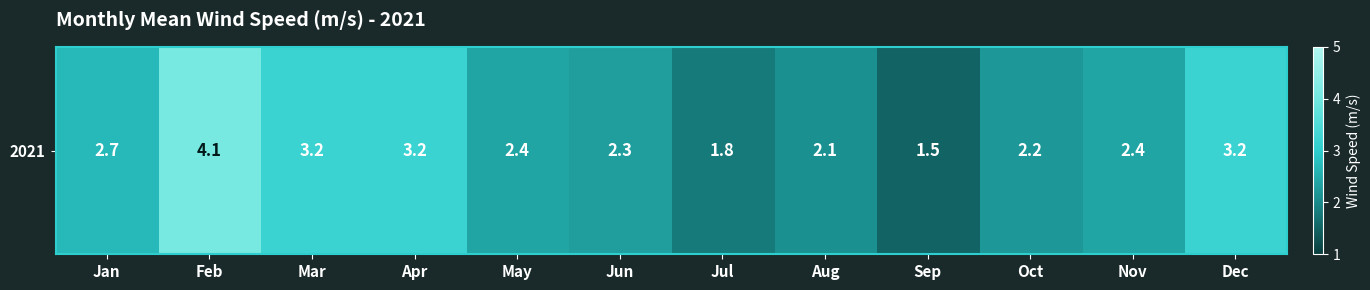

Between Sep and Jan, which is larger?

Jan